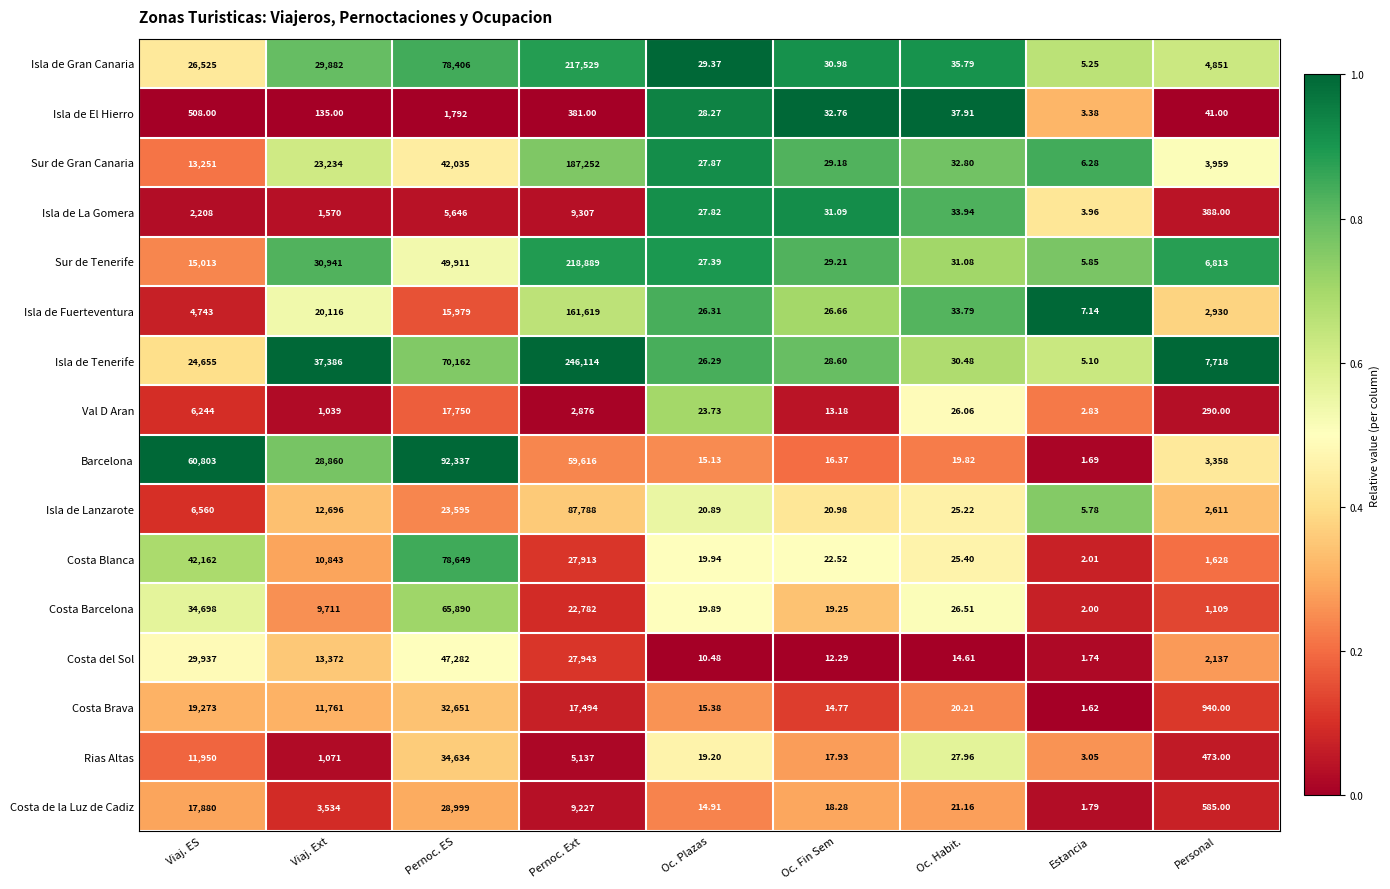

Which series has the widest spread of values?

Isla de Tenerife